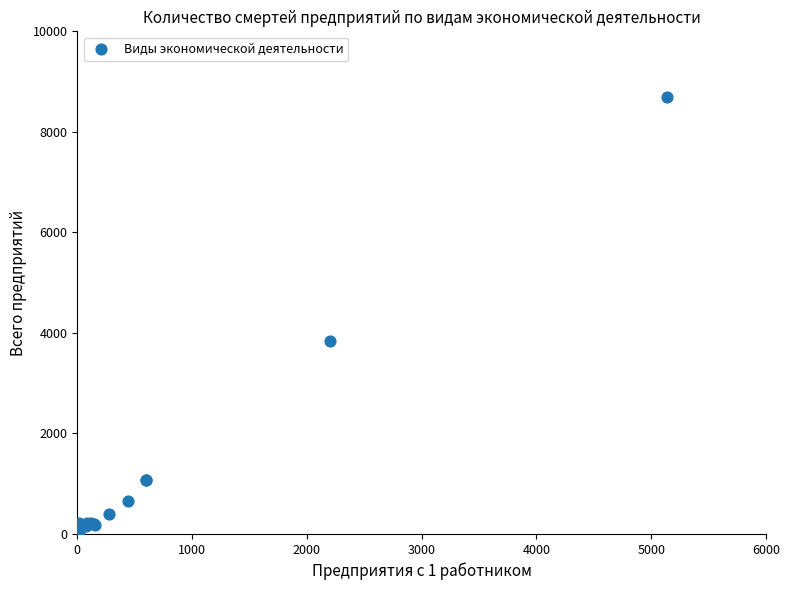

What Y value in the scatter plot is closest to 4350?

3832